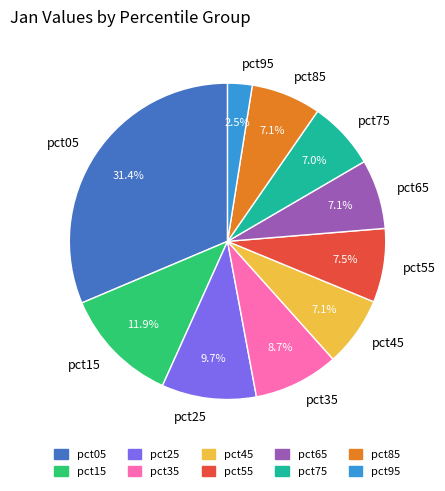

Does pct45 represent more than half of the total?

No